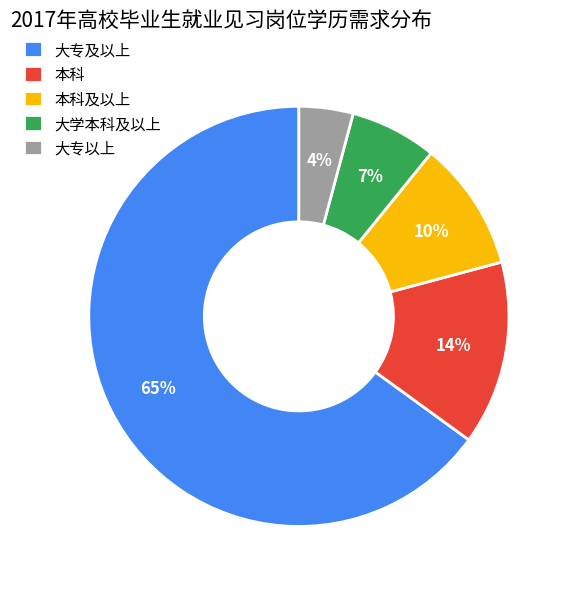

Does 大专及以上 represent more than half of the total?

Yes